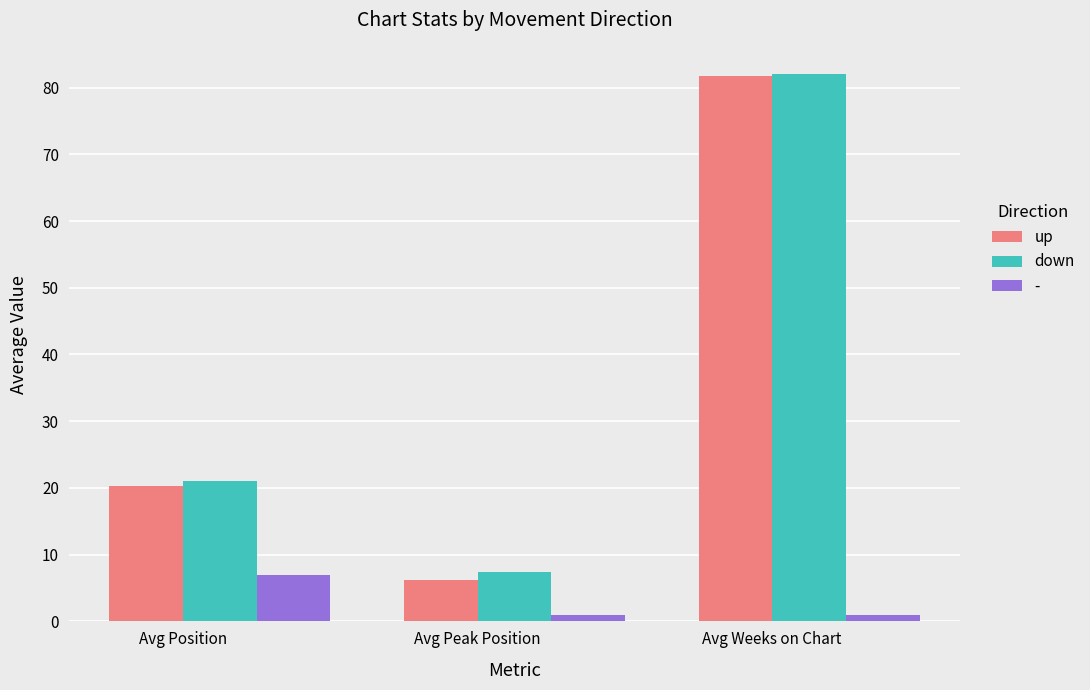

What is the minimum value shown in the chart?

1.0